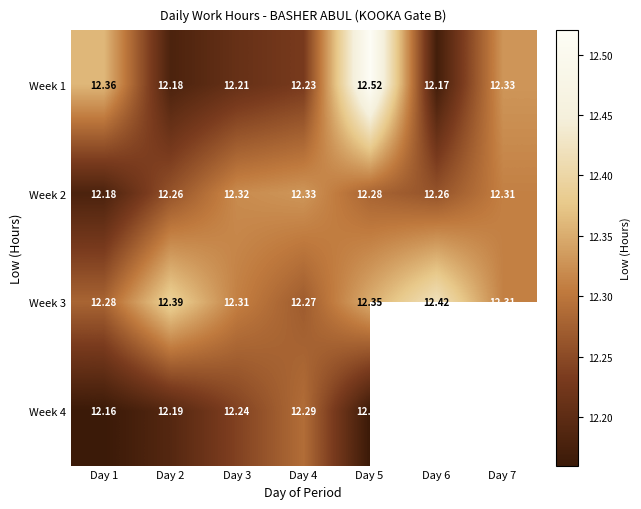

True or false: Week 3 has a value of 18.2 at Day 4.

False